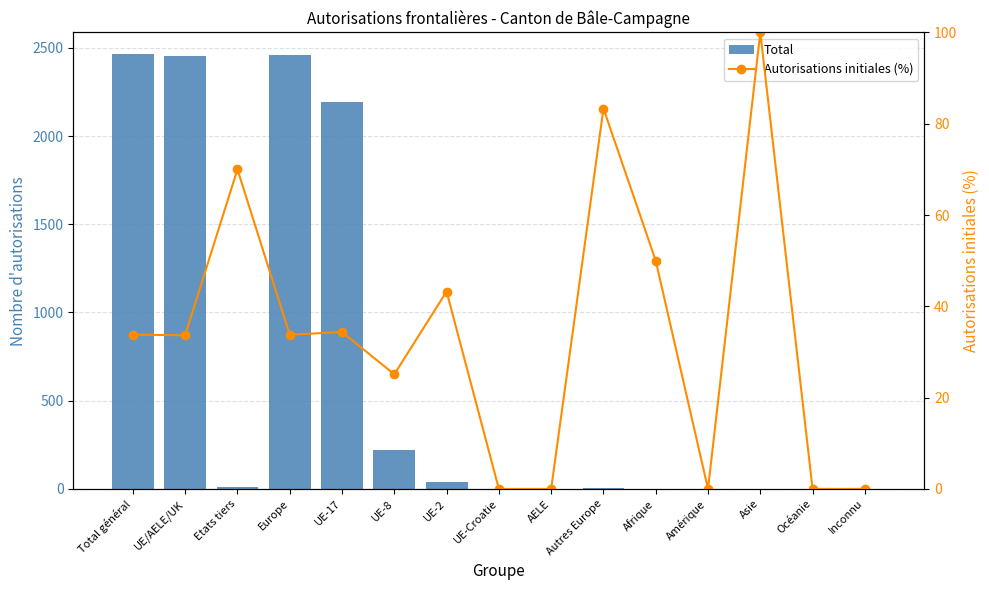

At how many categories does at least one series exceed 1663?

4